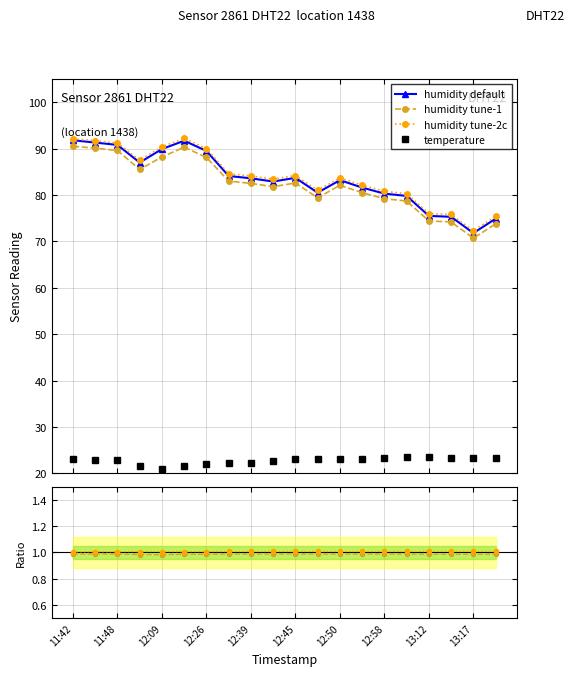

What is the highest value of the temperature series?

23.6